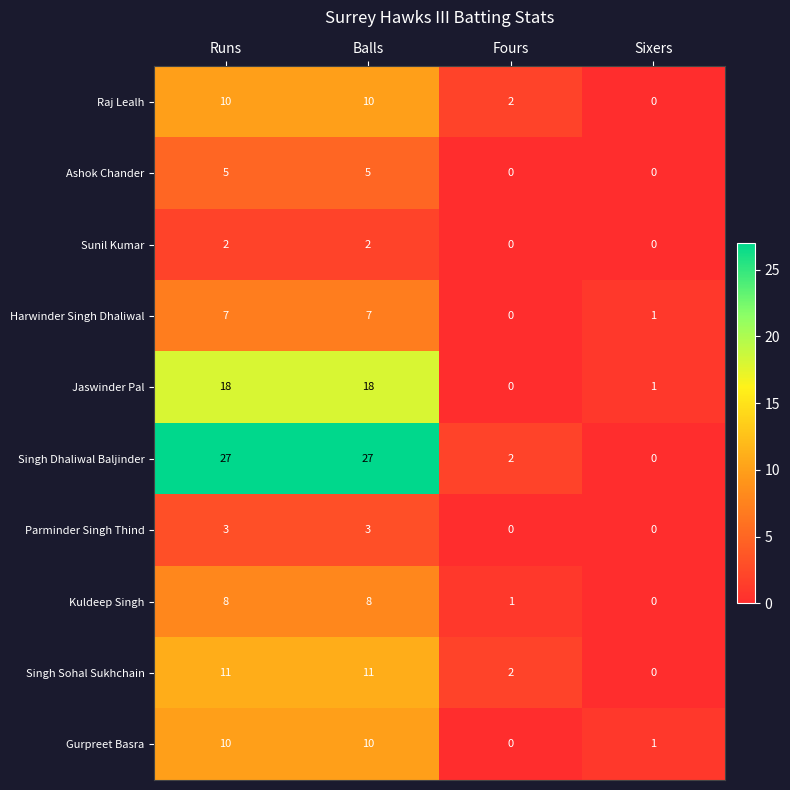

What is the maximum value shown in the chart?

27